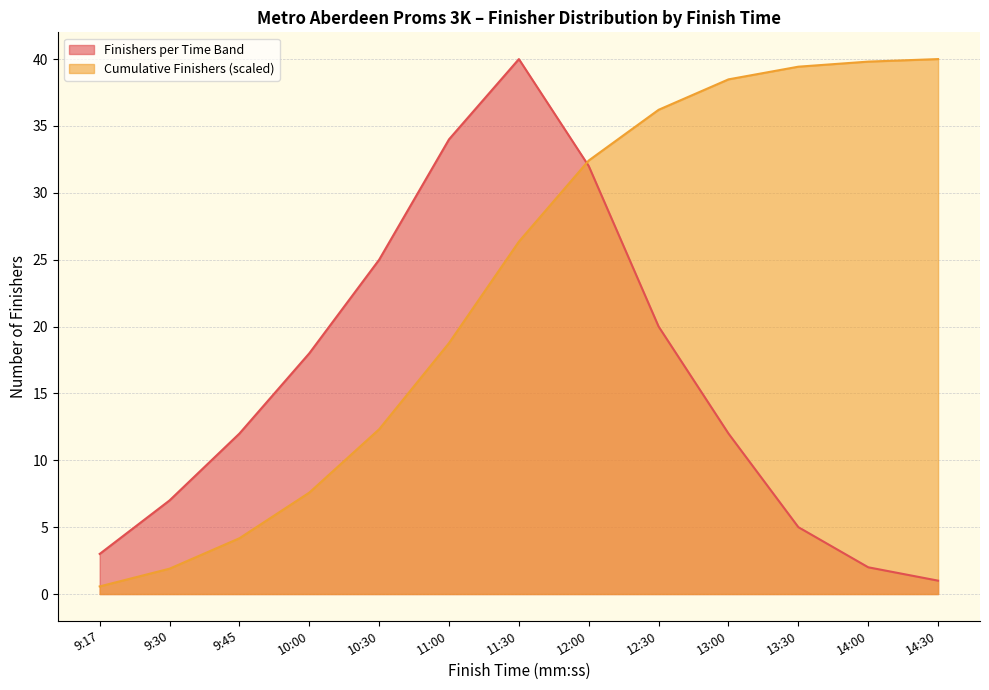

How many lines are shown in the chart?

2